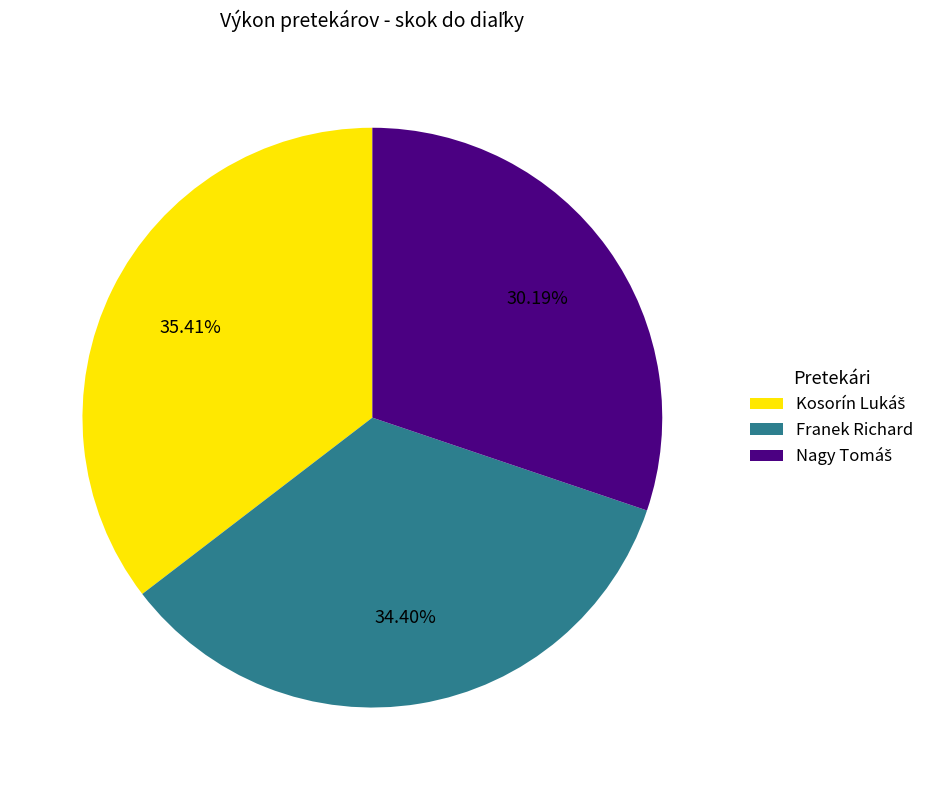

Is Franek Richard the majority of the pie?

No